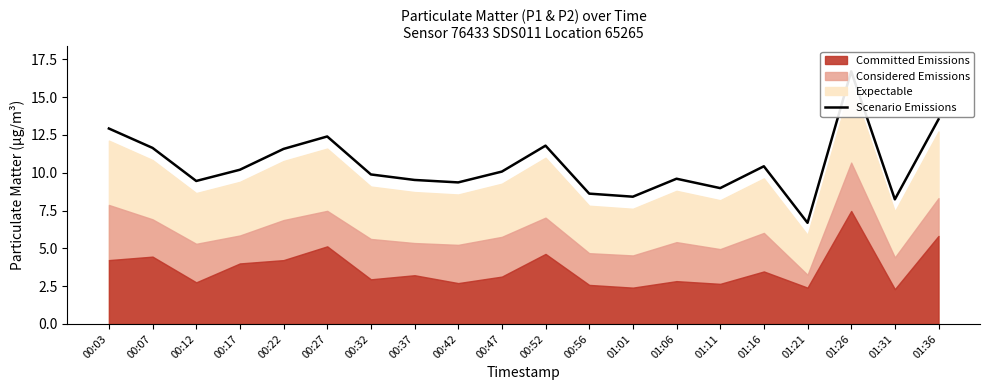

Where is the first local minimum?

00:12